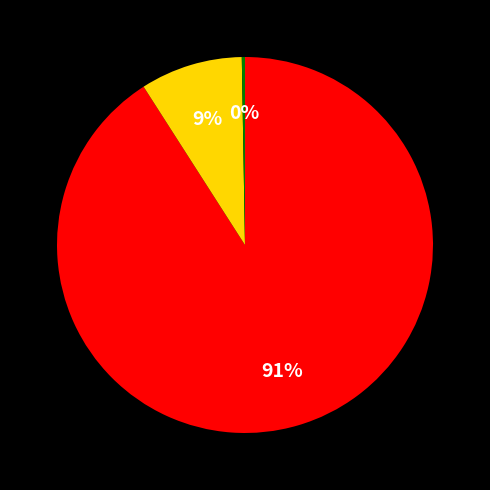

Is there a majority slice in this chart?

Yes